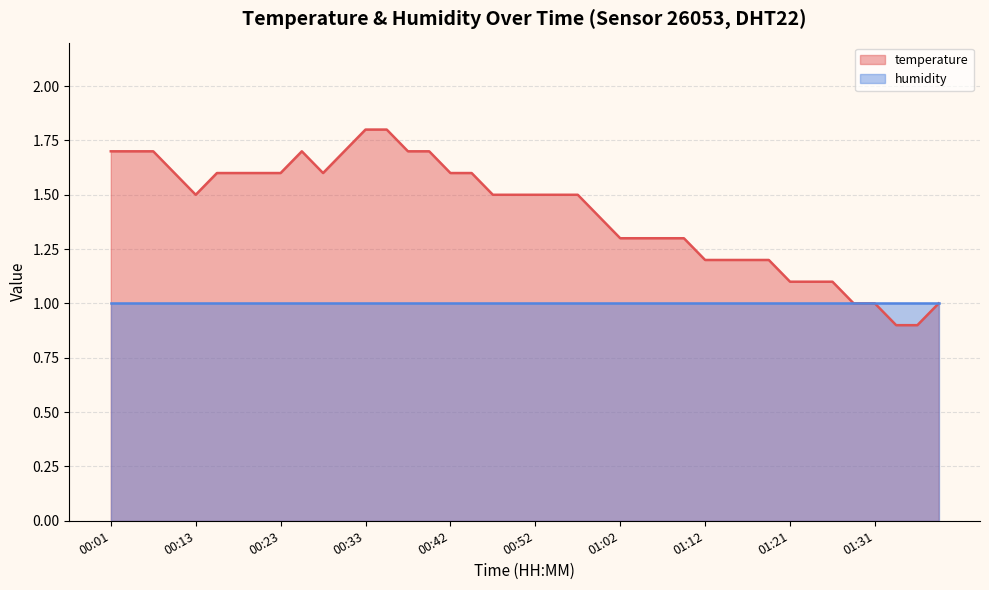

How many distinct data groups are displayed?

2